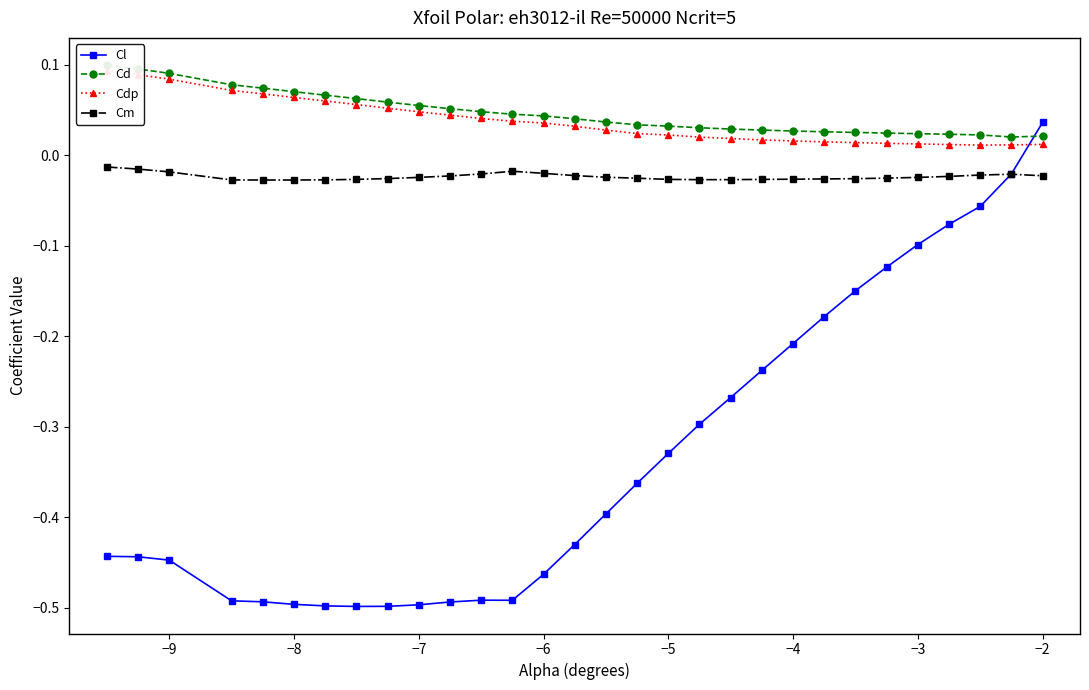

At which label does Cl first exceed 0?

−2